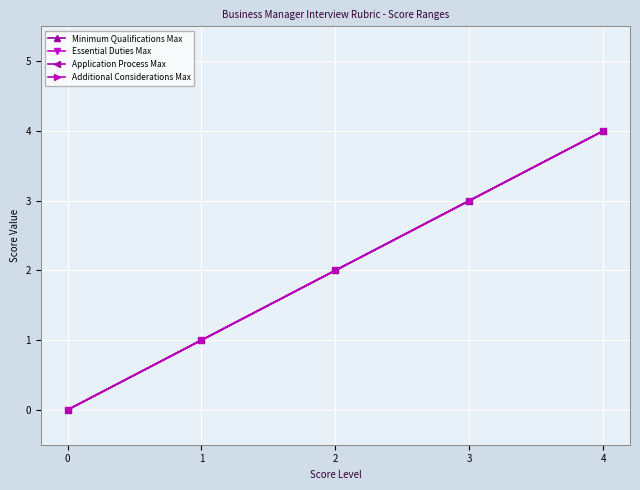

True or false: Essential Duties Max and Additional Considerations Max cross at least once.

False